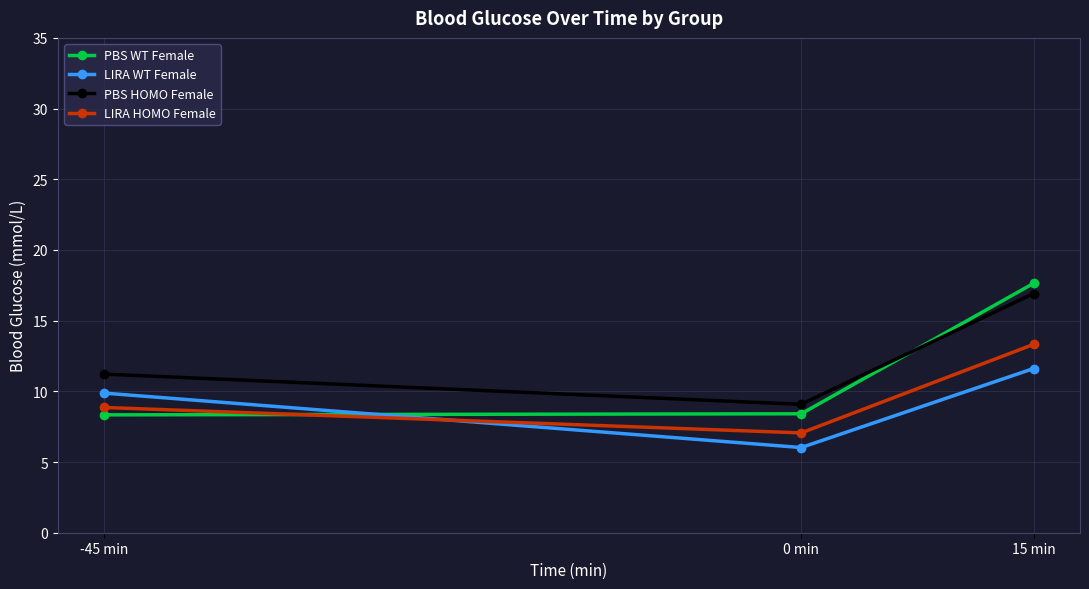

What is the difference between the highest and lowest values at 0 min?

3.1